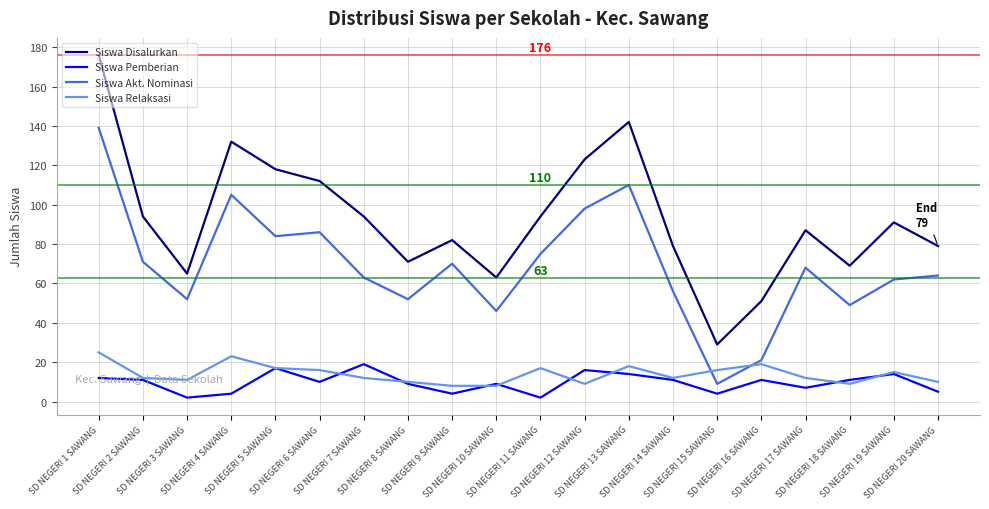

Which series has the largest total across all categories?

Siswa Disalurkan